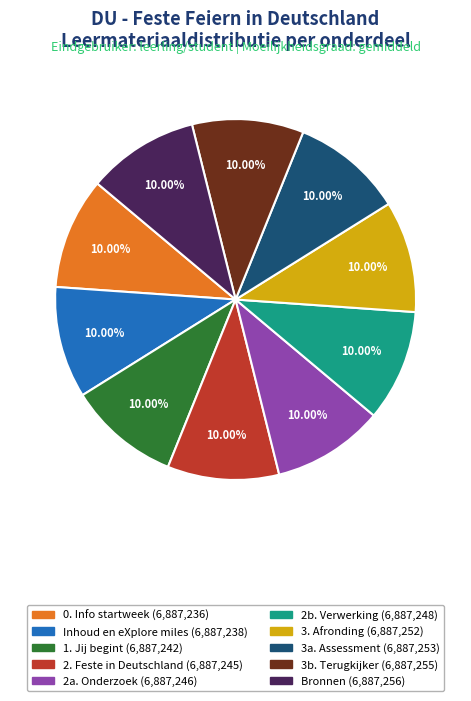

How many segments does this pie chart have?

10